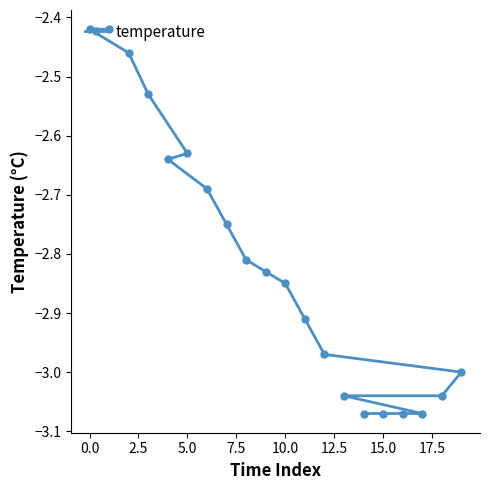

The chart shows a value of -4.1 at 10.0. True or false?

False